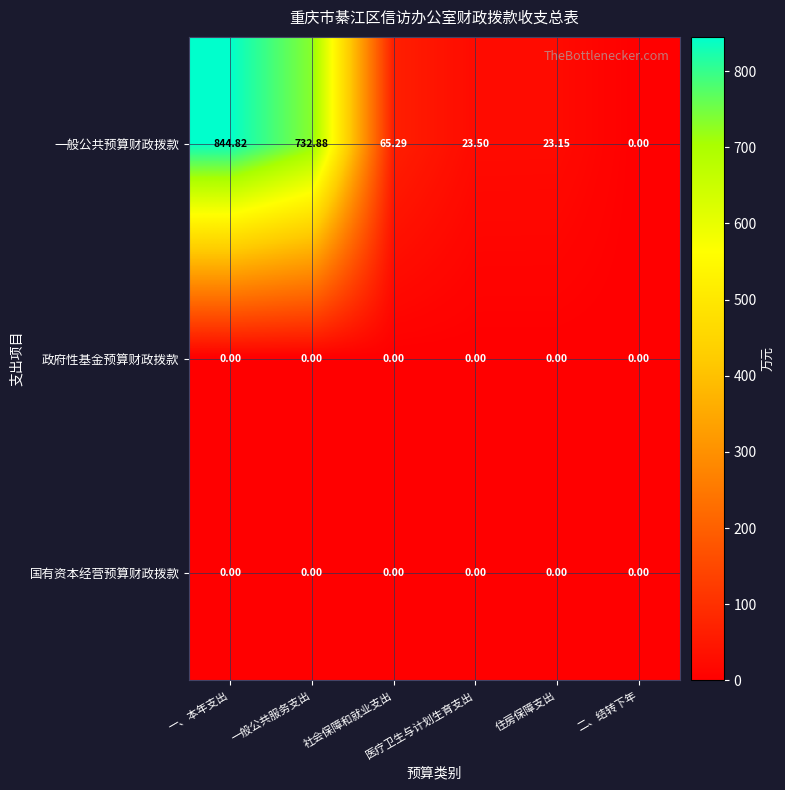

Which series has the largest range (max minus min)?

一般公共预算财政拨款